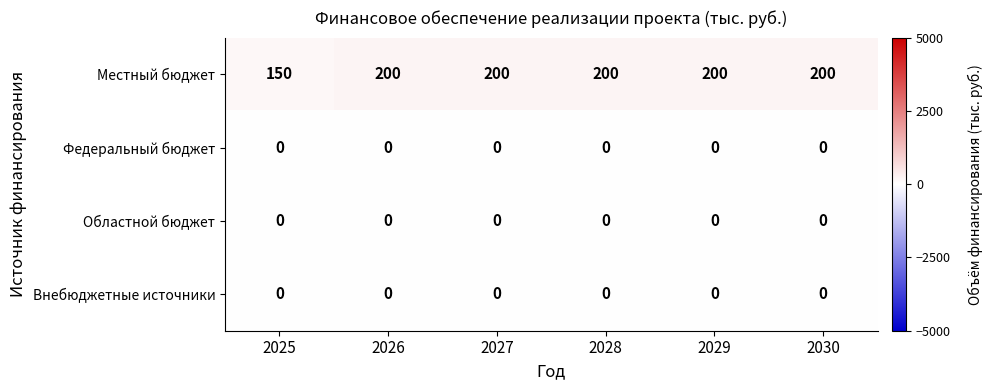

What is the greatest value displayed?

200